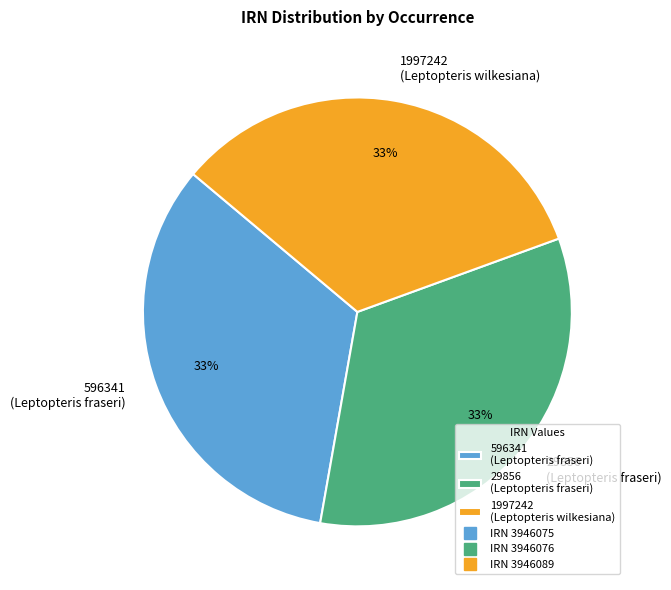

To the nearest percent, what is the average slice percentage?

33%